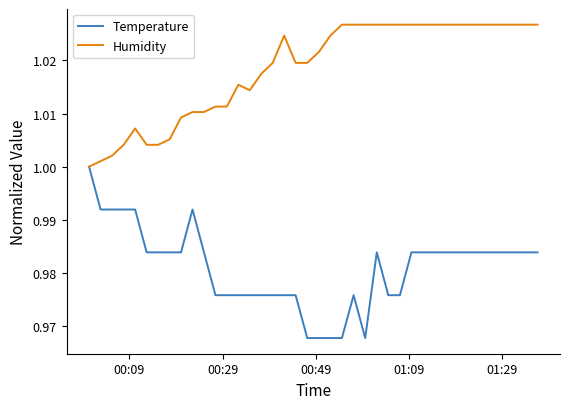

Which series has the largest total across all categories?

Humidity